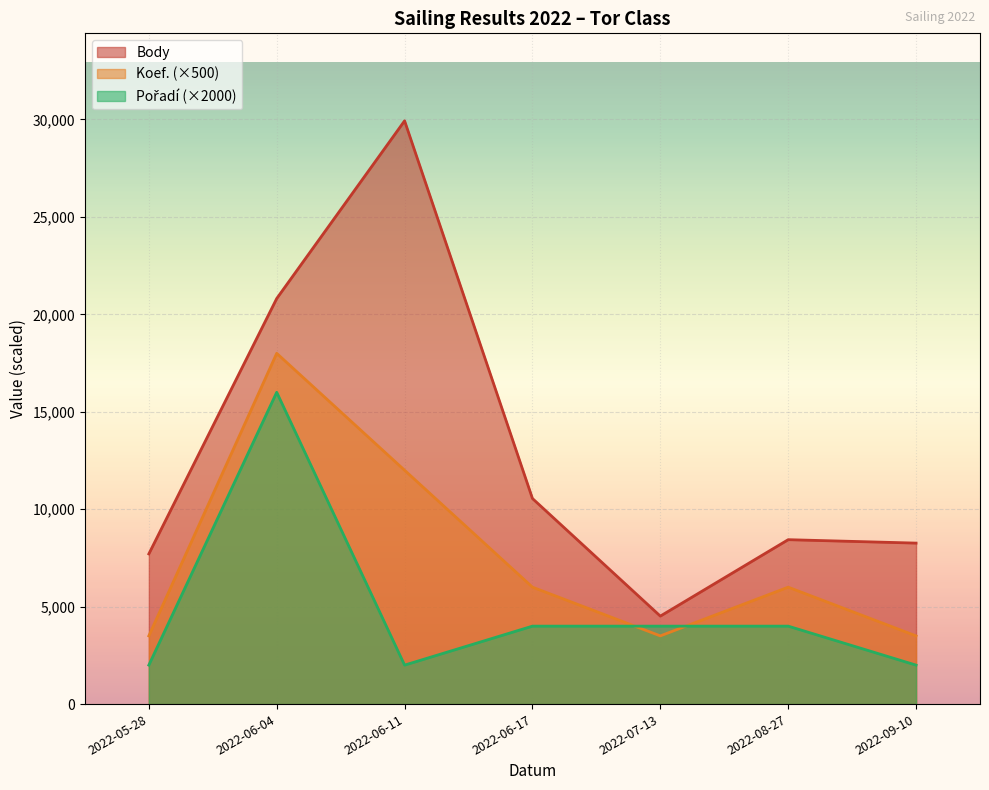

At how many categories does at least one series exceed 4700?

6